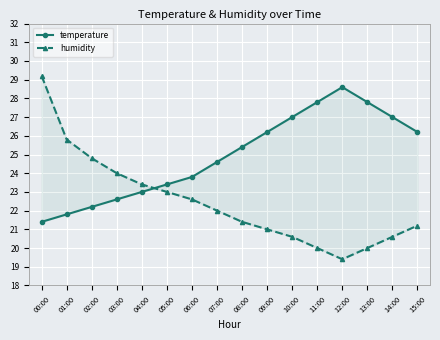

What is the approximate value of temperature at 06:00?

23.8